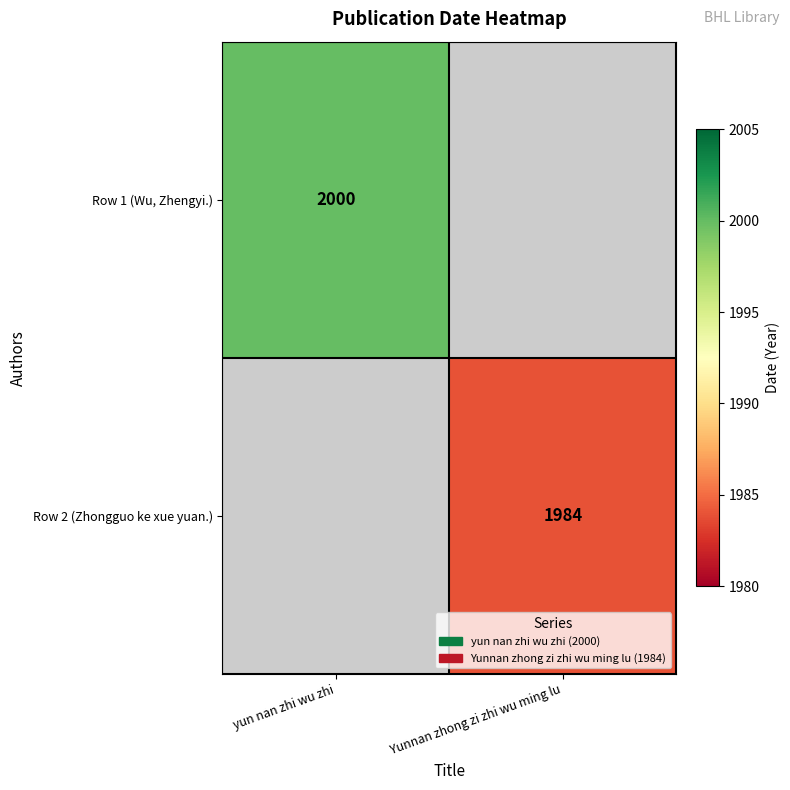

What is the smallest value displayed?

1984.0